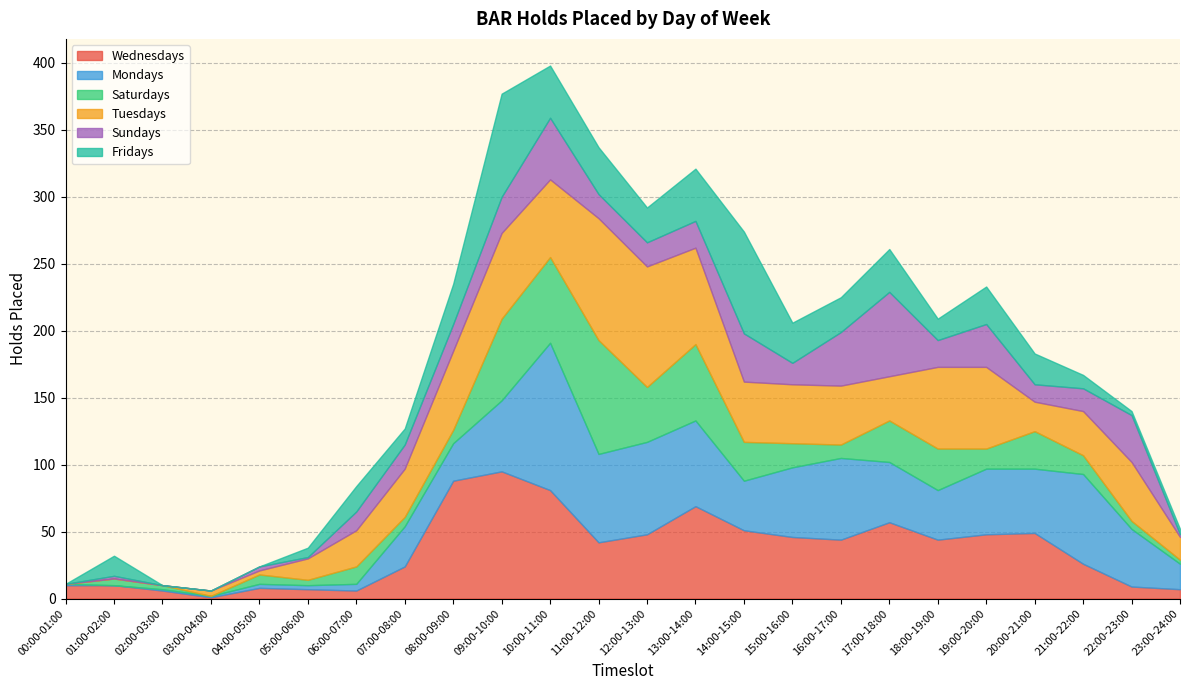

What is the difference between the Wednesdays values at 15:00-16:00 and 12:00-13:00?

2